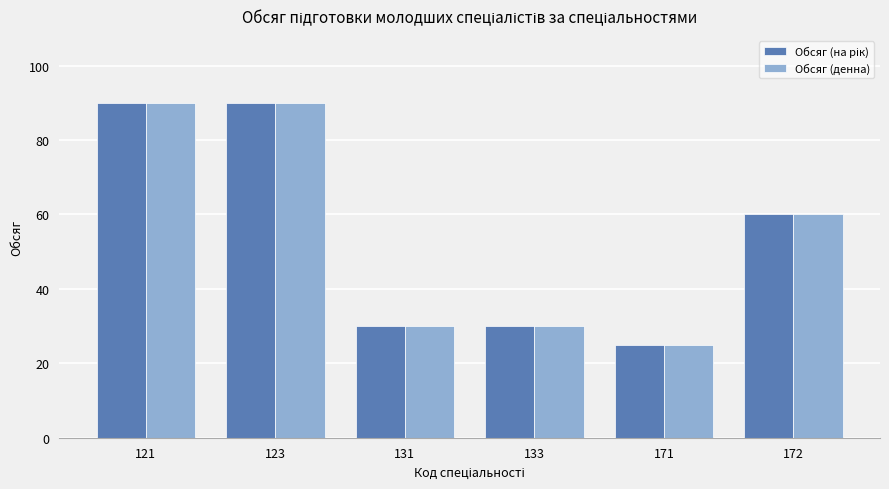

Where is Обсяг (денна) nearest to the value 57?

172